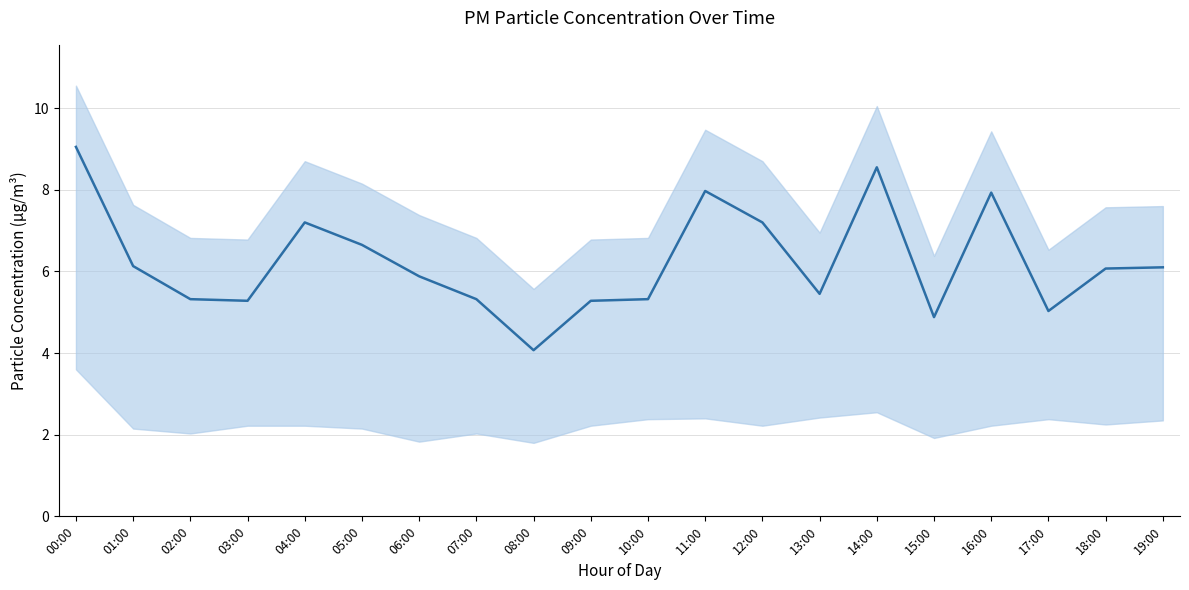

How many series are shown in this chart?

1